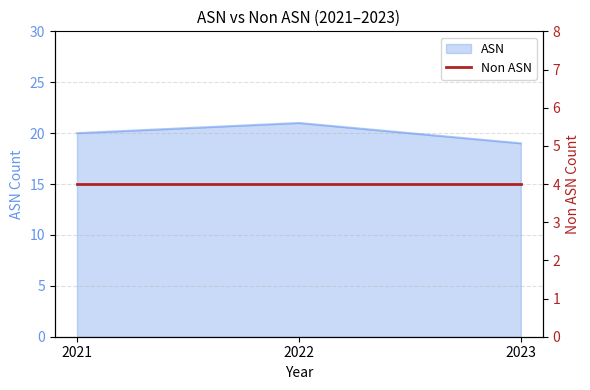

Approximately how many times larger is the value at 2021 compared to 2023?

1.1